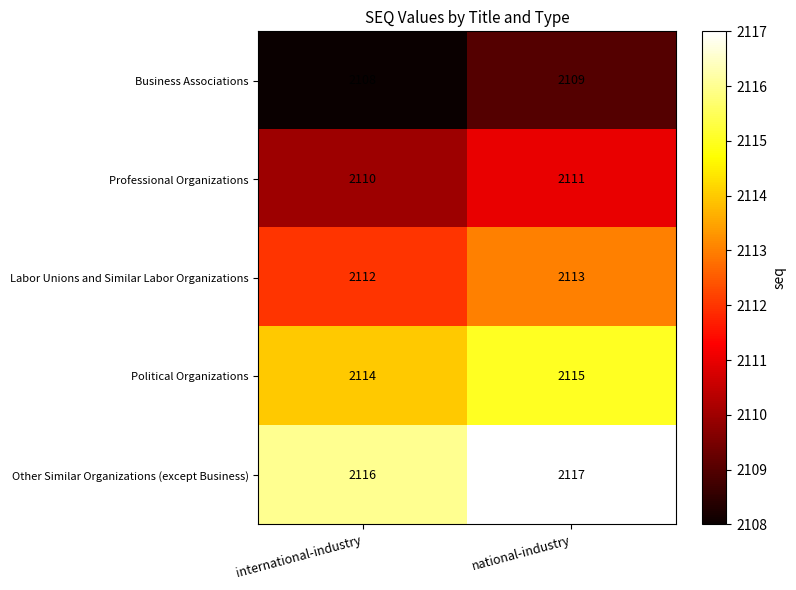

Which label corresponds to the smallest value in the chart?

international-industry